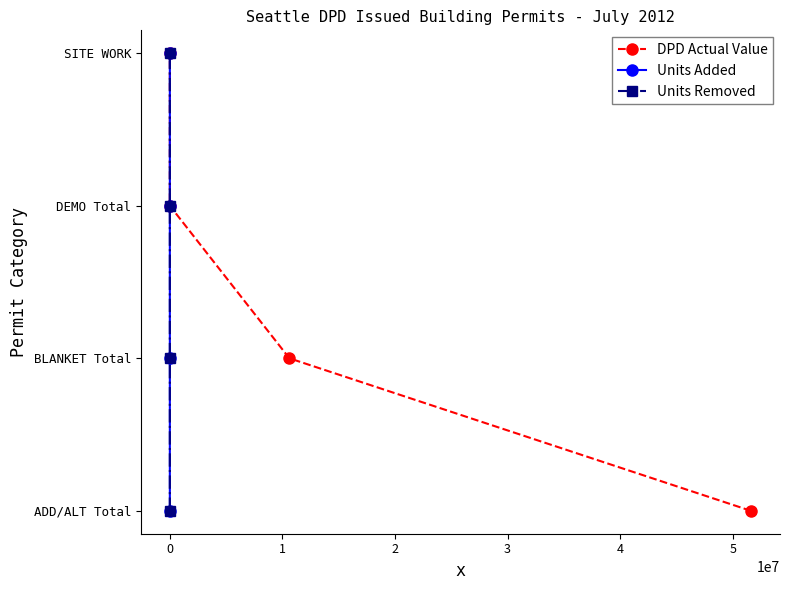

What are all the series names shown in the legend?

DPD Actual Value, Units Added, Units Removed